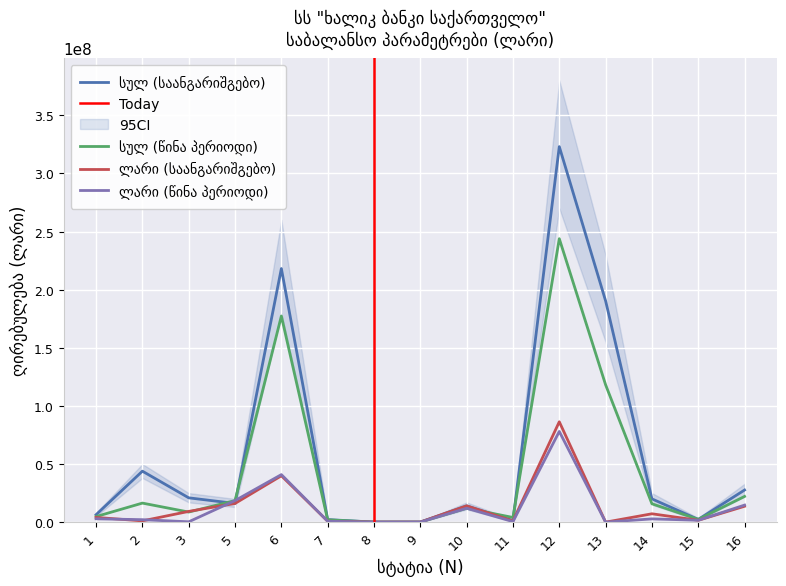

Is the value of ლარი (საანგარიშგებო) at 7 greater than the value of ლარი (წინა პერიოდი) at 13?

Yes